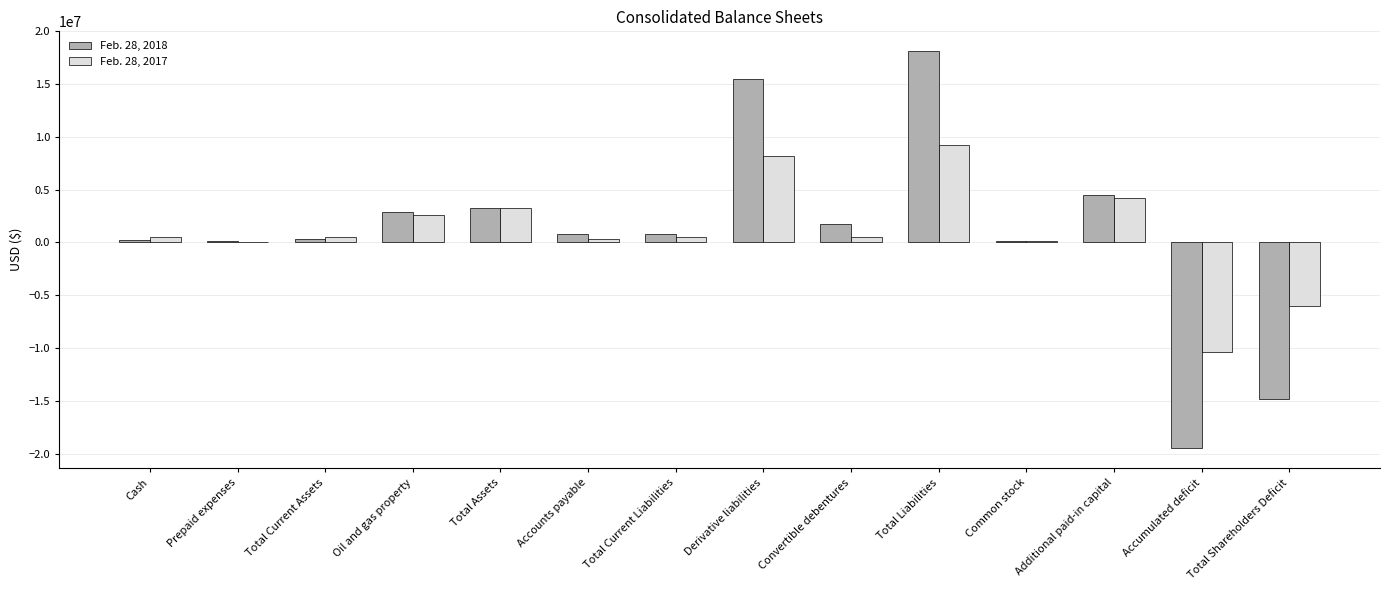

How many categories are shown in the chart?

14